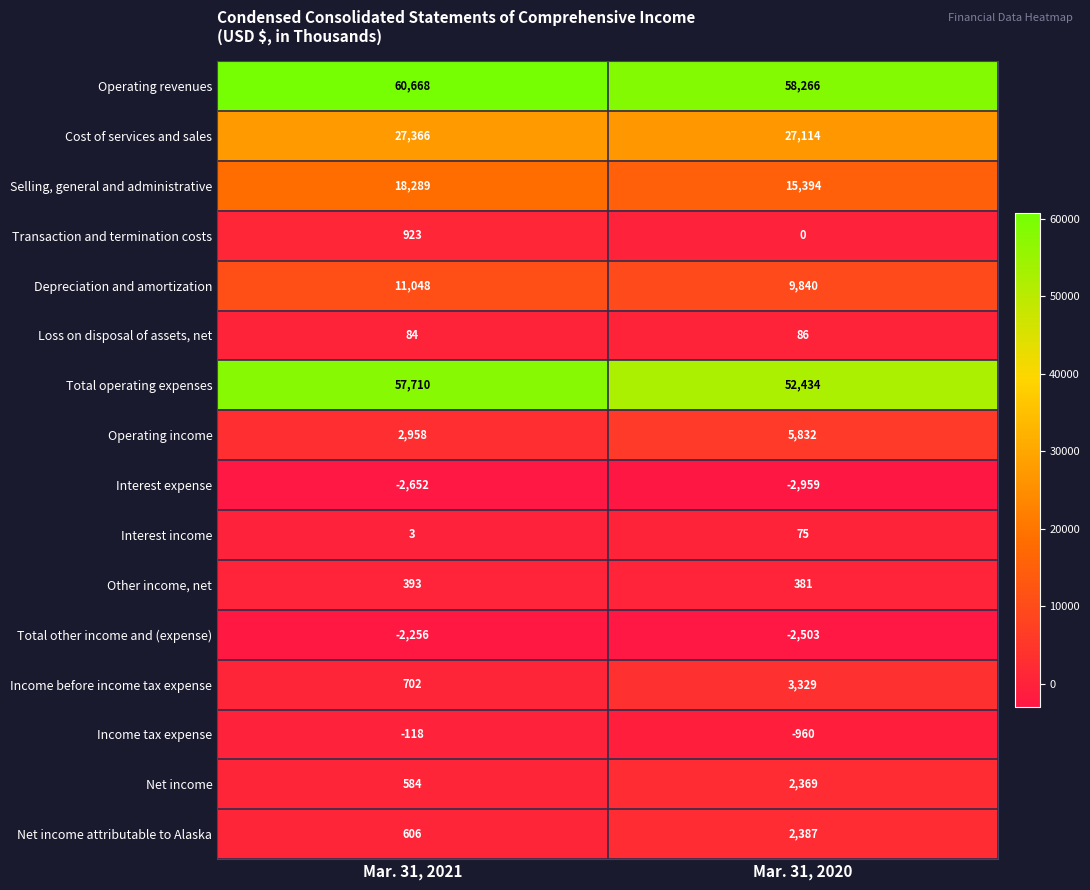

What is the highest value of the Depreciation and amortization series?

11048